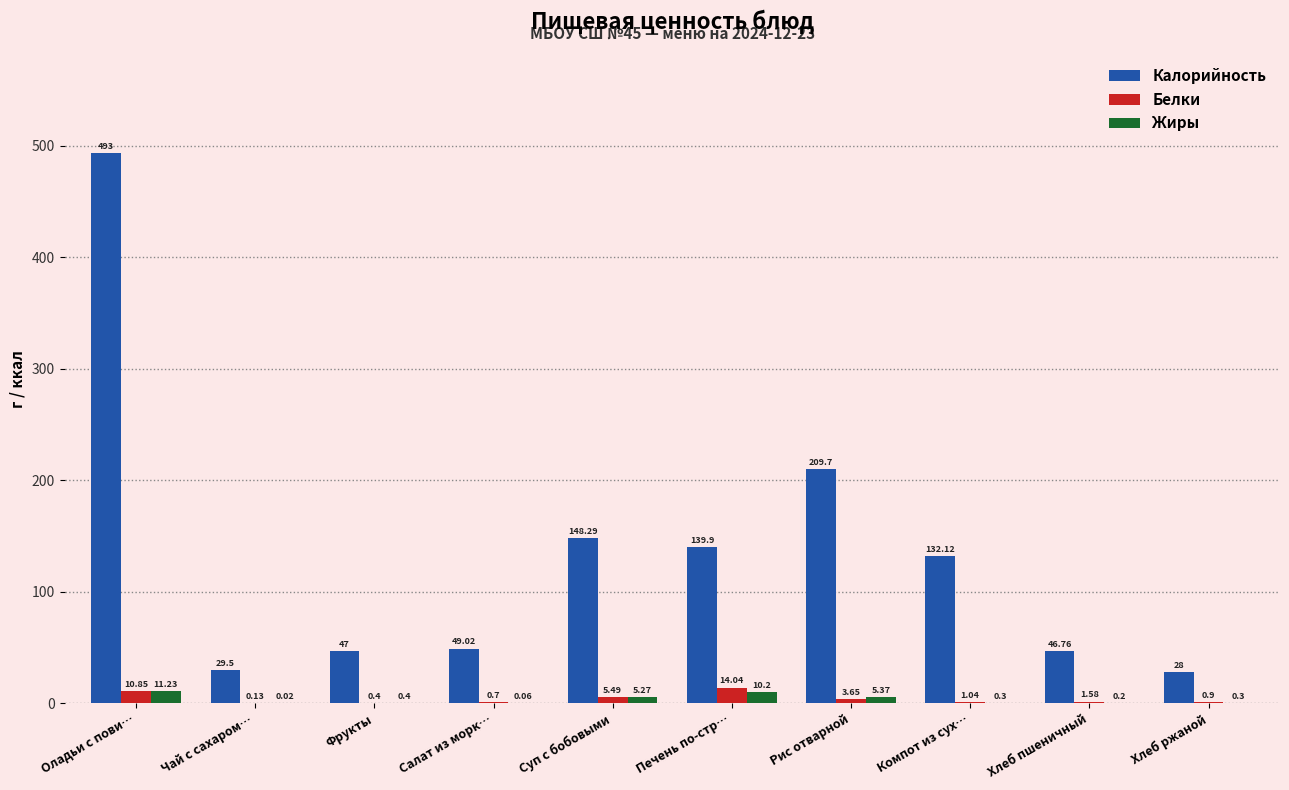

Which series changed the most between Фрукты and Хлеб ржаной?

Калорийность